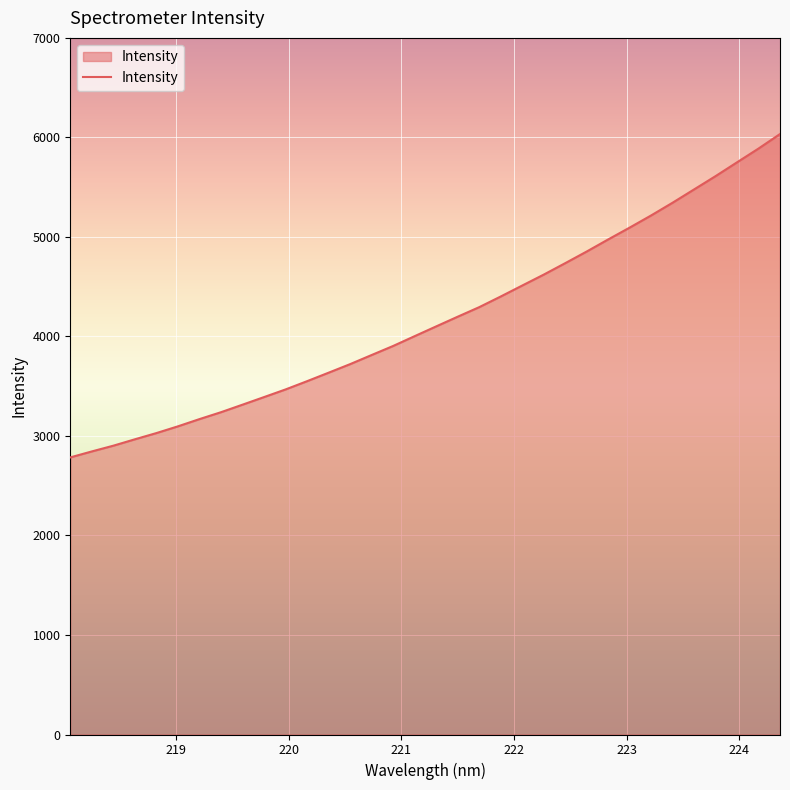

What is the difference between the maximum and minimum values?

3249.5